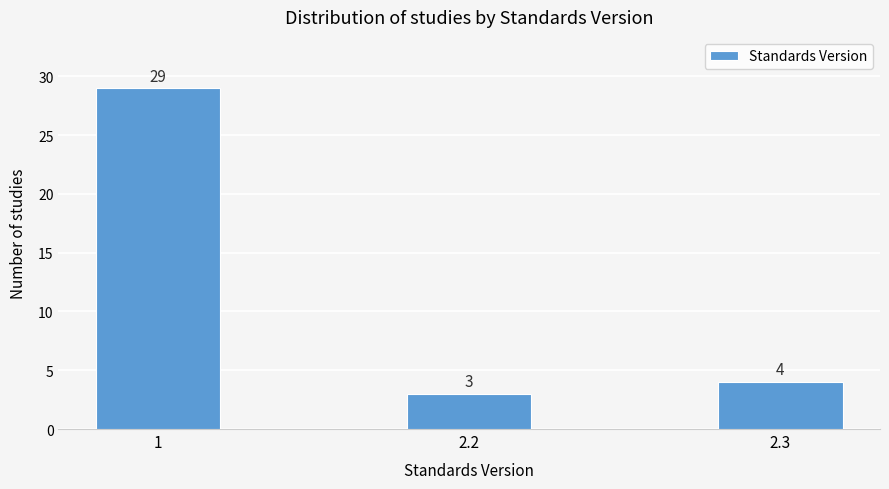

Reading left to right, list all the values displayed in this chart.

29	3	4